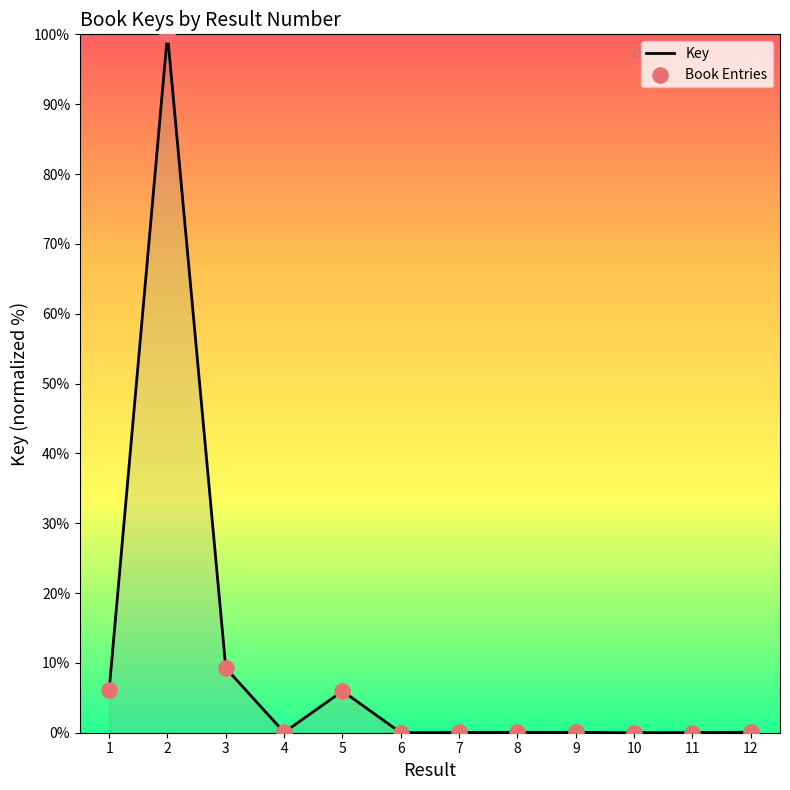

Between 5 and 8, which is larger?

5